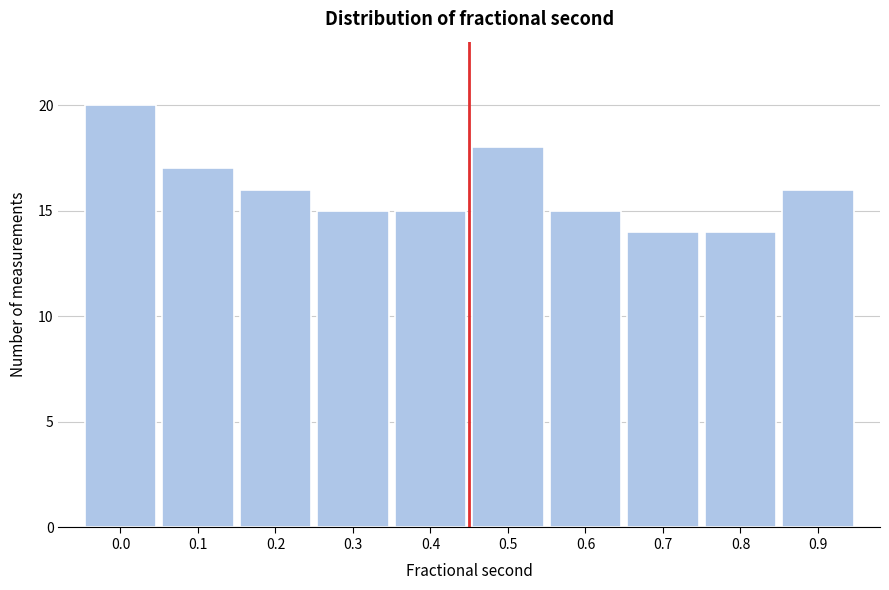

Reading left to right, what are all the values shown in this chart?

0.0=20	0.1=17	0.2=16	0.3=15	0.4=15	0.5=18	0.6=15	0.7=14	0.8=14	0.9=16